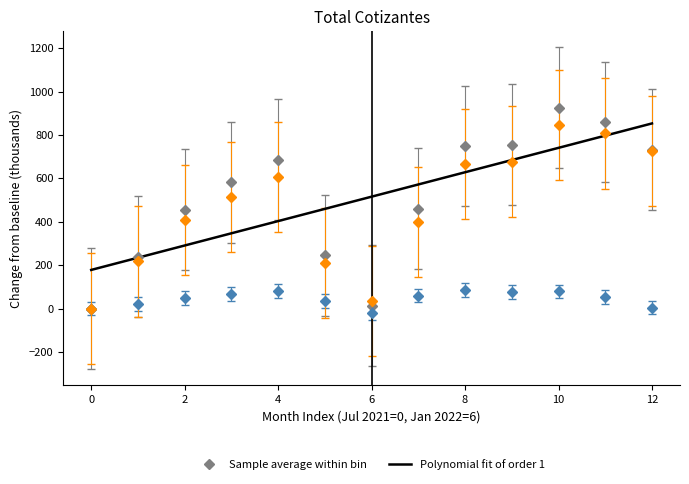

What is the greatest value displayed?

925.5